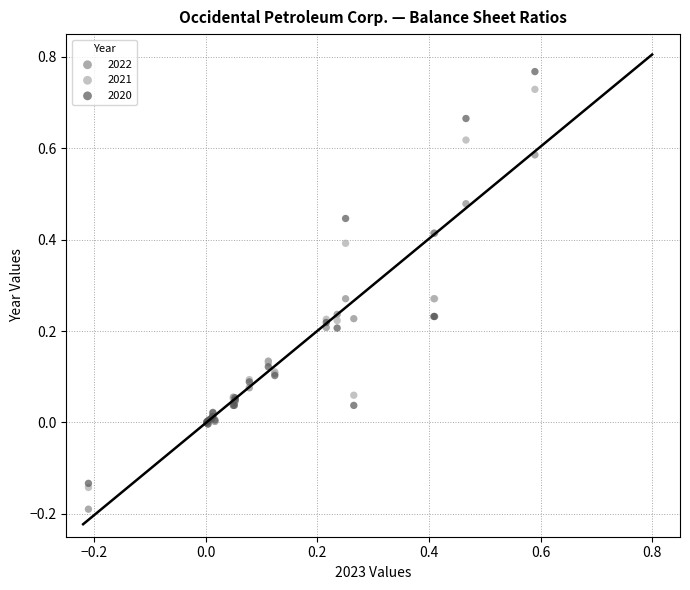

Which series contains the lowest Y value?

2022